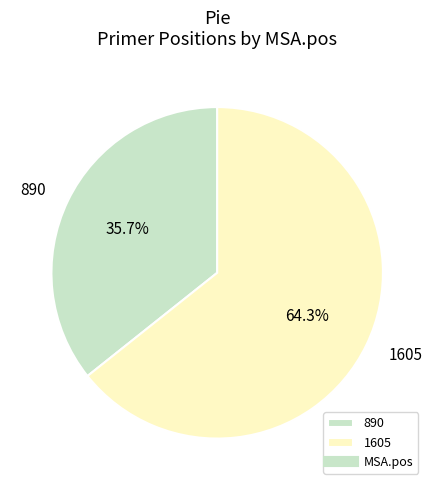

Which has a higher value, 890 or 1605?

1605